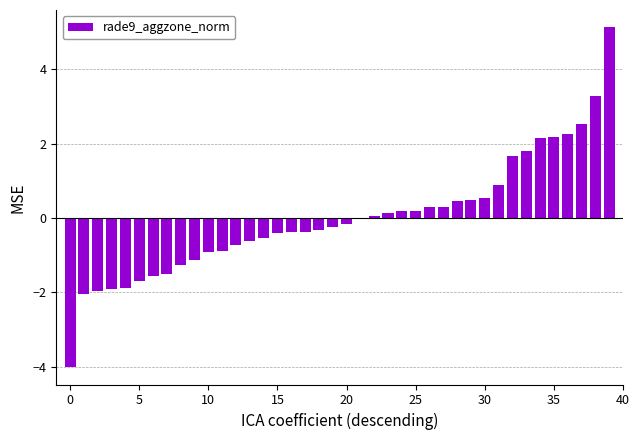

What is the difference between the maximum and minimum values?

9.2